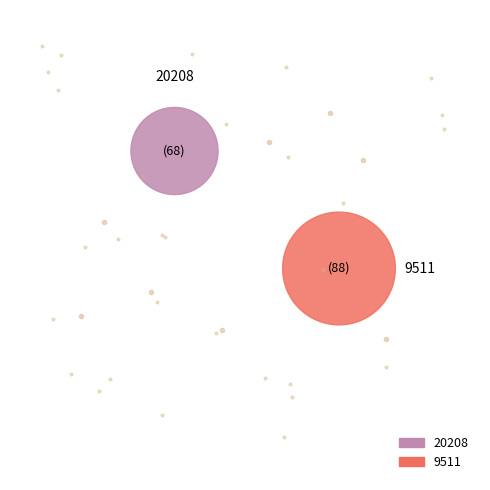

What is the largest slice in the pie chart?

9511